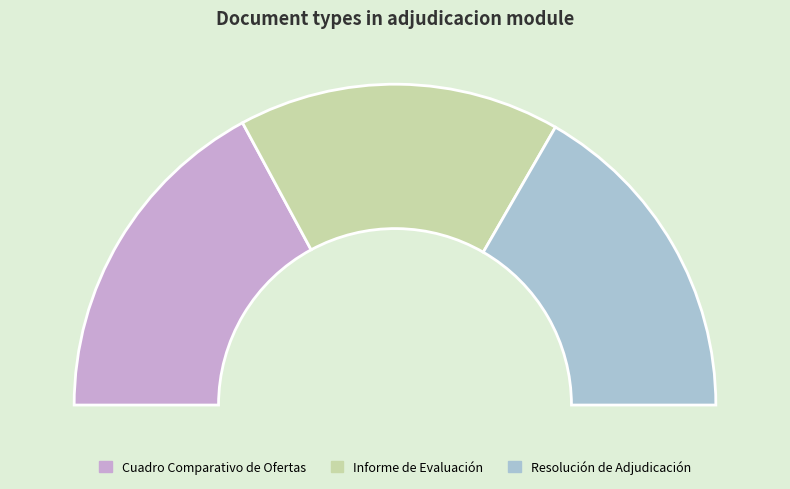

How much of the chart is everything except Resolución de Adjudicación?

66.7%